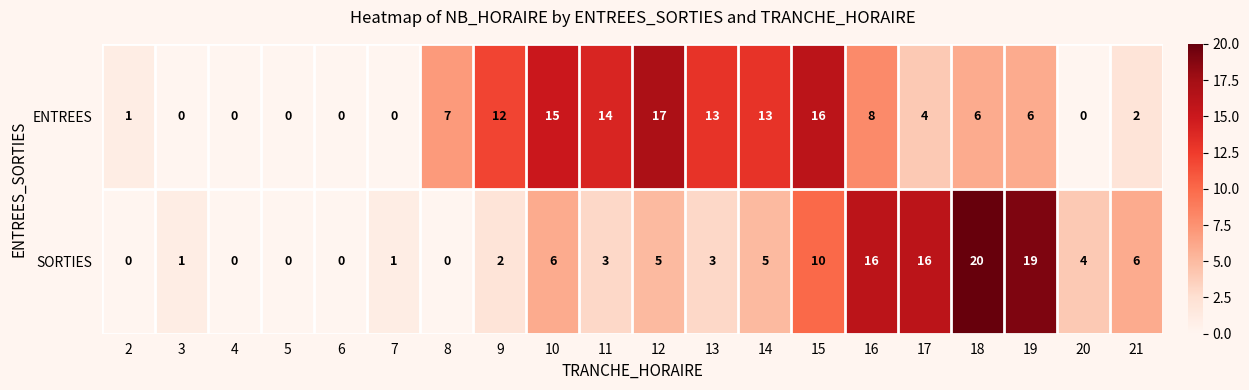

What is the difference between the highest and lowest values at 18?

14